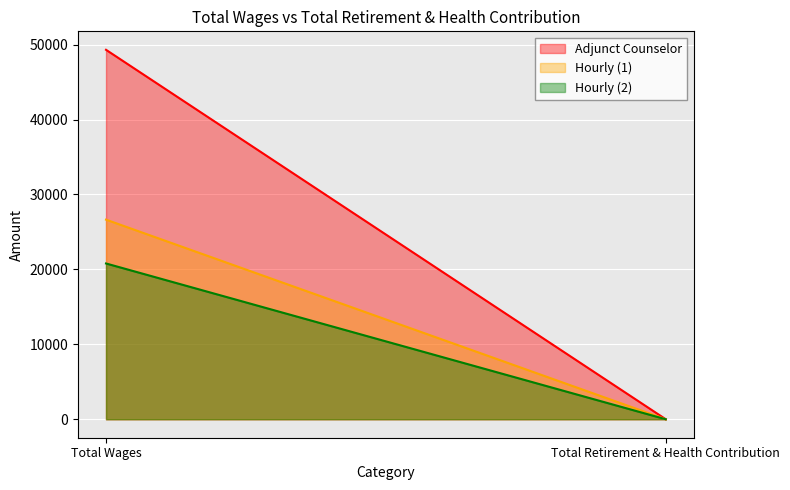

Between Total Wages and Total Retirement & Health Contribution, which series saw the biggest shift?

Adjunct Counselor